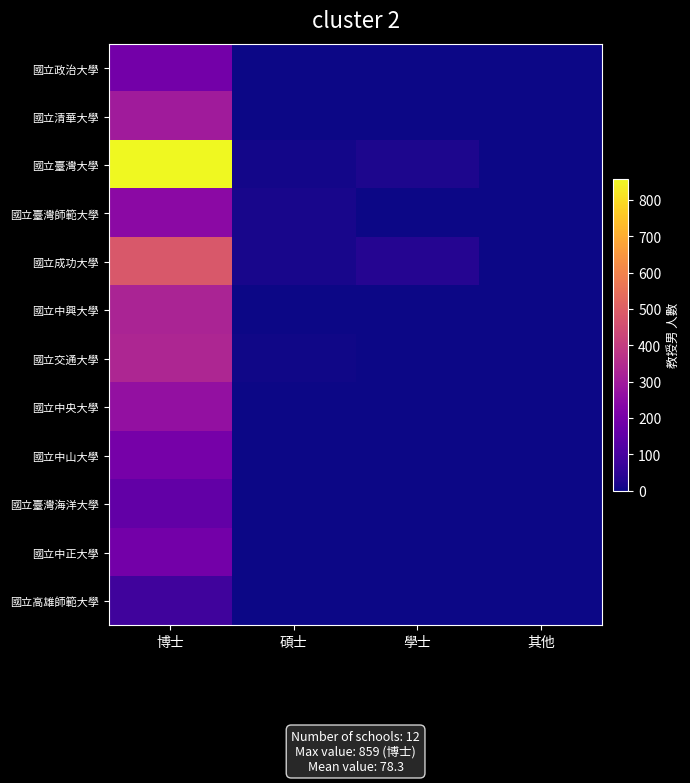

Rank the series at 博士 from lowest to highest value.

國立高雄師範大學, 國立臺灣海洋大學, 國立中正大學, 國立政治大學, 國立中山大學, 國立臺灣師範大學, 國立中央大學, 國立清華大學, 國立中興大學, 國立交通大學, 國立成功大學, 國立臺灣大學